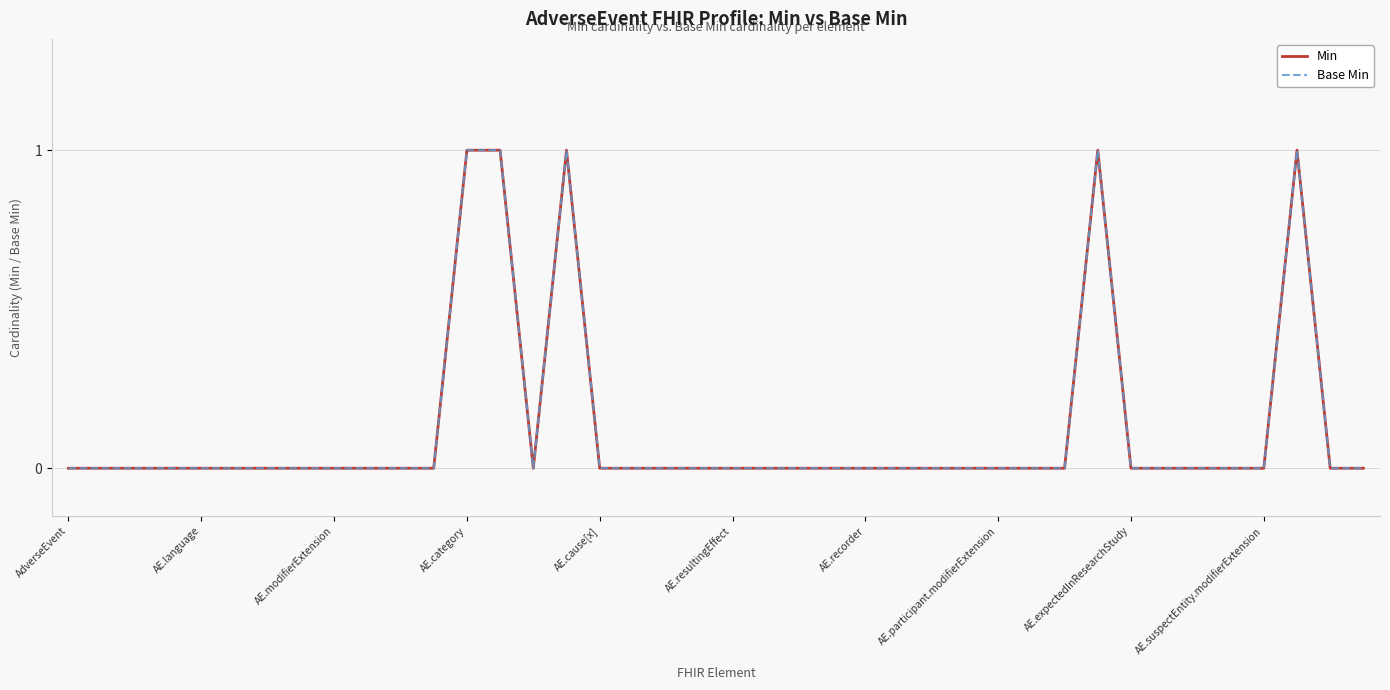

Which label corresponds to the smallest value in the chart?

AdverseEvent